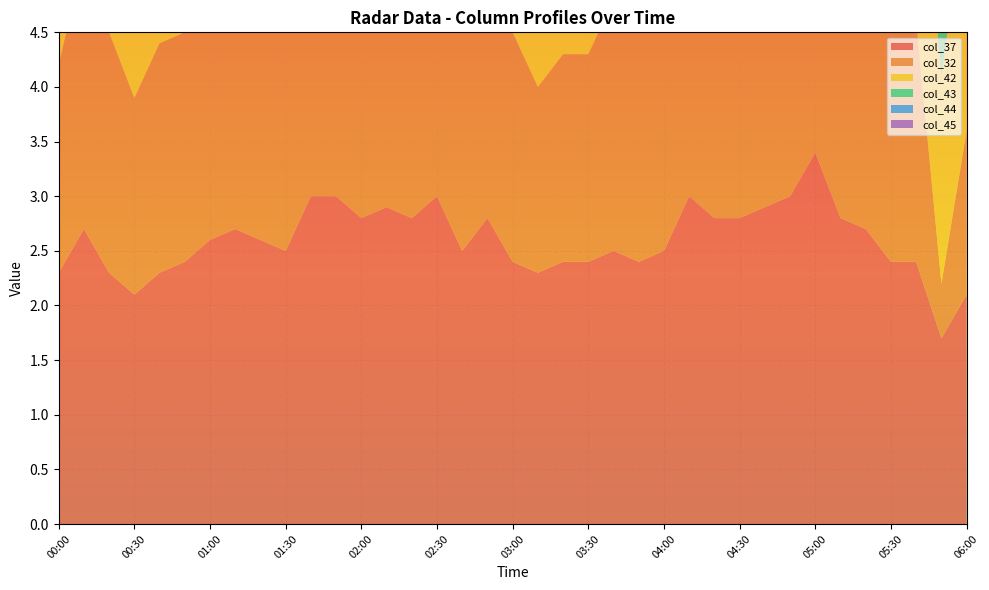

Reading left to right, extract all data points from this chart.

col_37: 00:00=2.3	00:10=2.7	00:20=2.3	00:30=2.1	00:40=2.3	00:50=2.4	01:00=2.6	01:10=2.7	01:20=2.6	01:30=2.5	01:40=3.0	01:50=3.0	02:00=2.8	02:10=2.9	02:20=2.8	02:30=3.0	02:40=2.5	02:50=2.8	03:00=2.4	03:10=2.3	03:20=2.4	03:30=2.4	03:40=2.5	03:50=2.4	04:00=2.5	04:10=3.0	04:20=2.8	04:30=2.8	04:40=2.9	04:50=3.0	05:00=3.4	05:10=2.8	05:20=2.7	05:30=2.4	05:40=2.4	05:50=1.7	06:00=2.1
col_32: 00:00=1.9	00:10=2.5	00:20=2.2	00:30=1.8	00:40=2.1	00:50=2.1	01:00=2.5	01:10=2.5	01:20=2.3	01:30=2.2	01:40=2.1	01:50=2.7	02:00=2.5	02:10=2.9	02:20=2.3	02:30=2.4	02:40=2.2	02:50=2.3	03:00=2.1	03:10=1.7	03:20=1.9	03:30=1.9	03:40=2.3	03:50=2.4	04:00=2.3	04:10=2.9	04:20=2.8	04:30=2.5	04:40=2.9	04:50=3.0	05:00=2.9	05:10=2.7	05:20=2.4	05:30=2.2	05:40=2.2	05:50=0.5	06:00=1.5
col_42: 00:00=2.0	00:10=2.8	00:20=2.4	00:30=2.2	00:40=2.2	00:50=2.6	01:00=2.3	01:10=2.4	01:20=2.5	01:30=2.0	01:40=2.4	01:50=2.9	02:00=2.1	02:10=2.3	02:20=2.1	02:30=1.9	02:40=2.3	02:50=2.0	03:00=2.1	03:10=2.1	03:20=2.1	03:30=1.9	03:40=2.2	03:50=2.5	04:00=2.4	04:10=2.4	04:20=2.2	04:30=2.3	04:40=3.1	04:50=3.5	05:00=3.3	05:10=2.9	05:20=2.2	05:30=2.2	05:40=2.2	05:50=1.9	06:00=2.2
col_43: 00:00=1.3	00:10=1.9	00:20=2.0	00:30=1.8	00:40=2.0	00:50=2.1	01:00=1.9	01:10=1.8	01:20=1.7	01:30=1.8	01:40=1.4	01:50=2.0	02:00=1.9	02:10=1.8	02:20=1.8	02:30=1.9	02:40=2.2	02:50=1.8	03:00=2.4	03:10=1.6	03:20=1.8	03:30=2.0	03:40=2.1	03:50=1.8	04:00=2.2	04:10=1.8	04:20=2.4	04:30=1.8	04:40=2.0	04:50=2.0	05:00=3.1	05:10=2.0	05:20=2.4	05:30=1.8	05:40=2.2	05:50=1.8	06:00=1.8
col_44: 00:00=1.4	00:10=1.9	00:20=1.6	00:30=1.0	00:40=1.0	00:50=1.5	01:00=1.4	01:10=1.0	01:20=1.4	01:30=1.3	01:40=1.7	01:50=2.0	02:00=1.4	02:10=1.1	02:20=1.1	02:30=1.3	02:40=1.0	02:50=1.6	03:00=1.5	03:10=1.4	03:20=1.0	03:30=1.3	03:40=0.9	03:50=1.4	04:00=1.3	04:10=1.0	04:20=1.6	04:30=1.5	04:40=1.0	04:50=1.3	05:00=1.1	05:10=1.0	05:20=1.1	05:30=1.0	05:40=1.6	05:50=1.6	06:00=1.6
col_45: 00:00=1.3	00:10=1.9	00:20=1.6	00:30=1.0	00:40=0.9	00:50=1.0	01:00=1.0	01:10=1.0	01:20=1.0	01:30=0.9	01:40=0.9	01:50=1.5	02:00=1.0	02:10=1.0	02:20=0.9	02:30=0.8	02:40=0.8	02:50=1.1	03:00=0.9	03:10=1.0	03:20=1.0	03:30=1.1	03:40=1.1	03:50=1.1	04:00=1.0	04:10=0.9	04:20=0.8	04:30=0.8	04:40=0.8	04:50=1.0	05:00=0.9	05:10=0.8	05:20=0.9	05:30=0.9	05:40=1.1	05:50=1.1	06:00=1.1